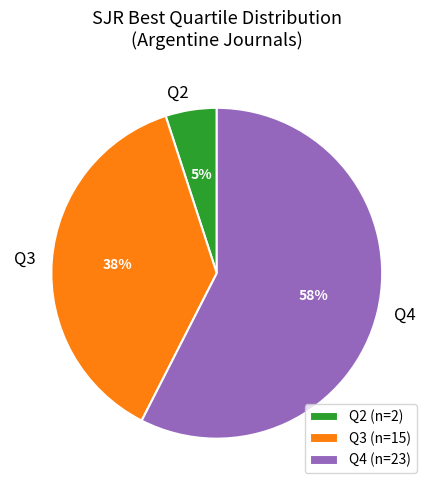

The Q3 slice represents 61% of the pie. True or false?

False